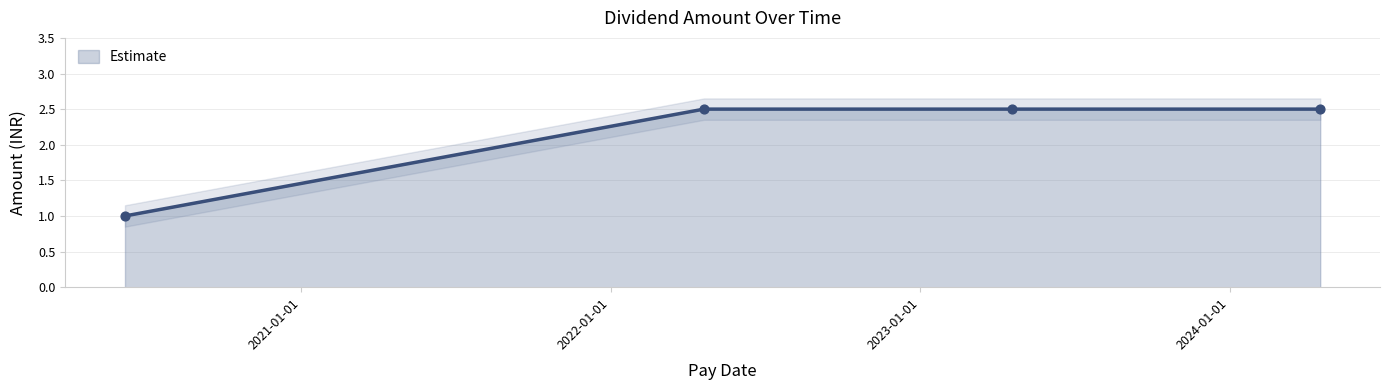

What is the ratio of the value at 2020-06-07 to the value at 2022-04-21?

0.4